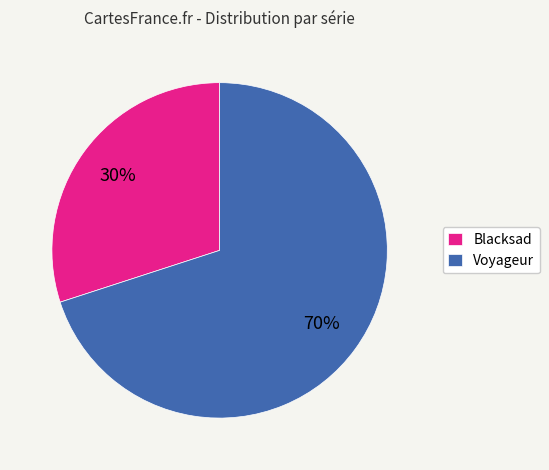

Which slice represents more than half of the pie?

Voyageur